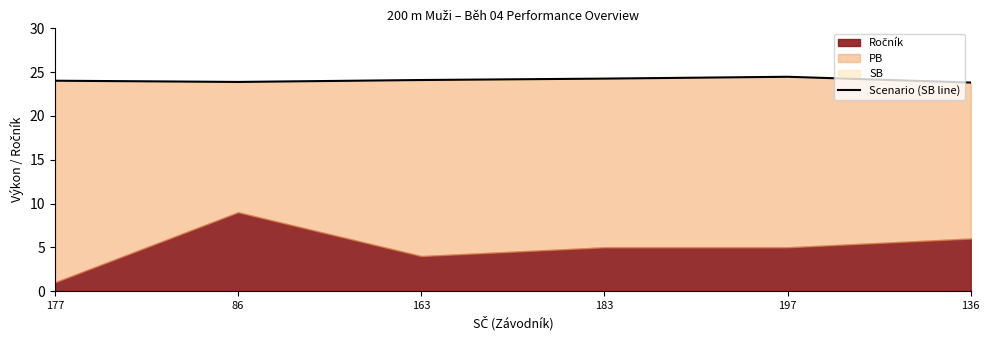

Reading left to right, what are all the values shown in this chart?

177=24.0	86=23.9	163=24.1	183=24.3	197=24.5	136=23.8